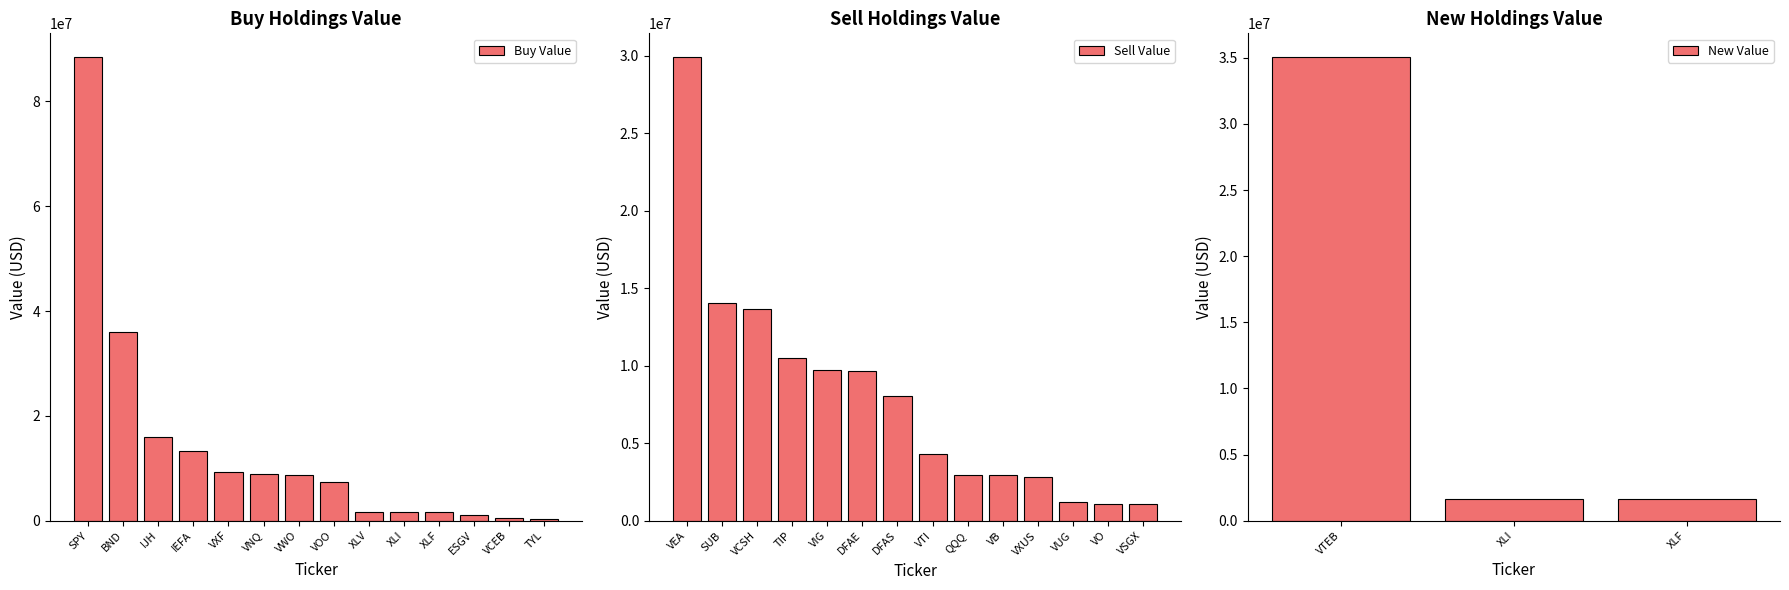

At which label does Buy Value reach its peak?

SPY